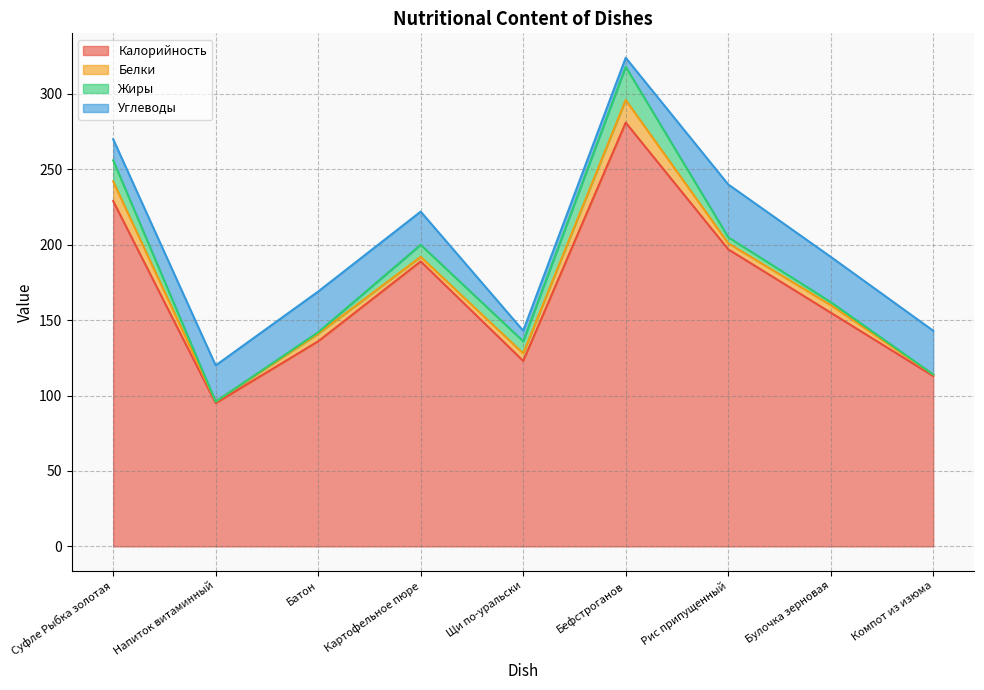

At which category does Жиры reach its first local valley?

Напиток витаминный